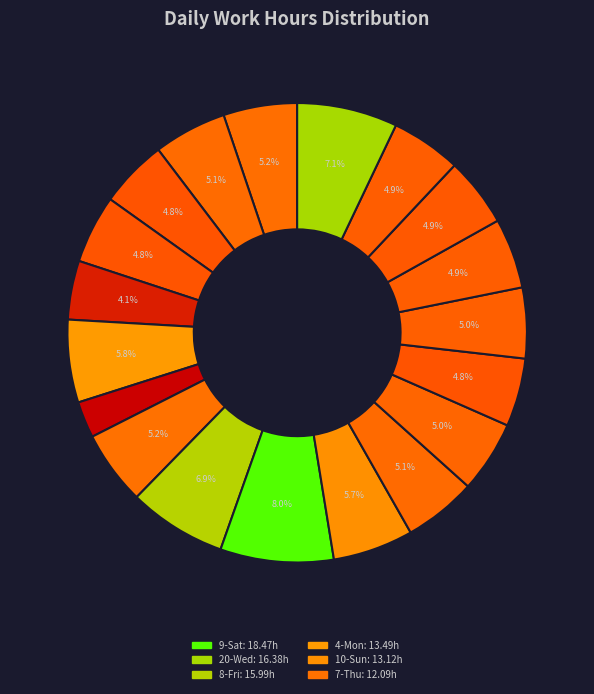

Rank the categories by value from highest to lowest.

9-Sat, 20-Wed, 8-Fri, 4-Mon, 10-Sun, 7-Thu, 26-Sat, 29-Tue, 11-Mon, 12-Tue, 15-Fri, 16-Sat, 19-Tue, 18-Mon, 1-Fri, 14-Thu, 31-Thu, 2-Sat, 5-Tue